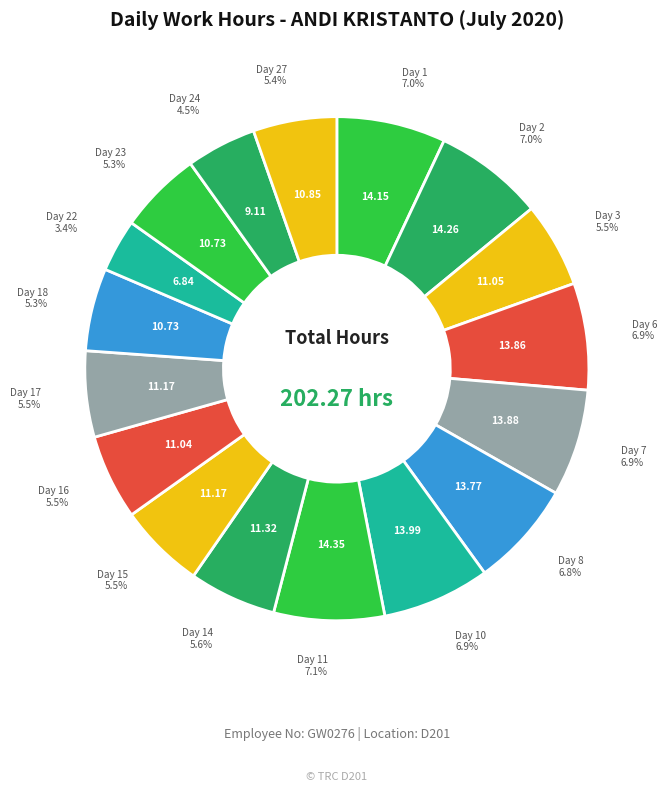

How many slices are in this pie chart?

17